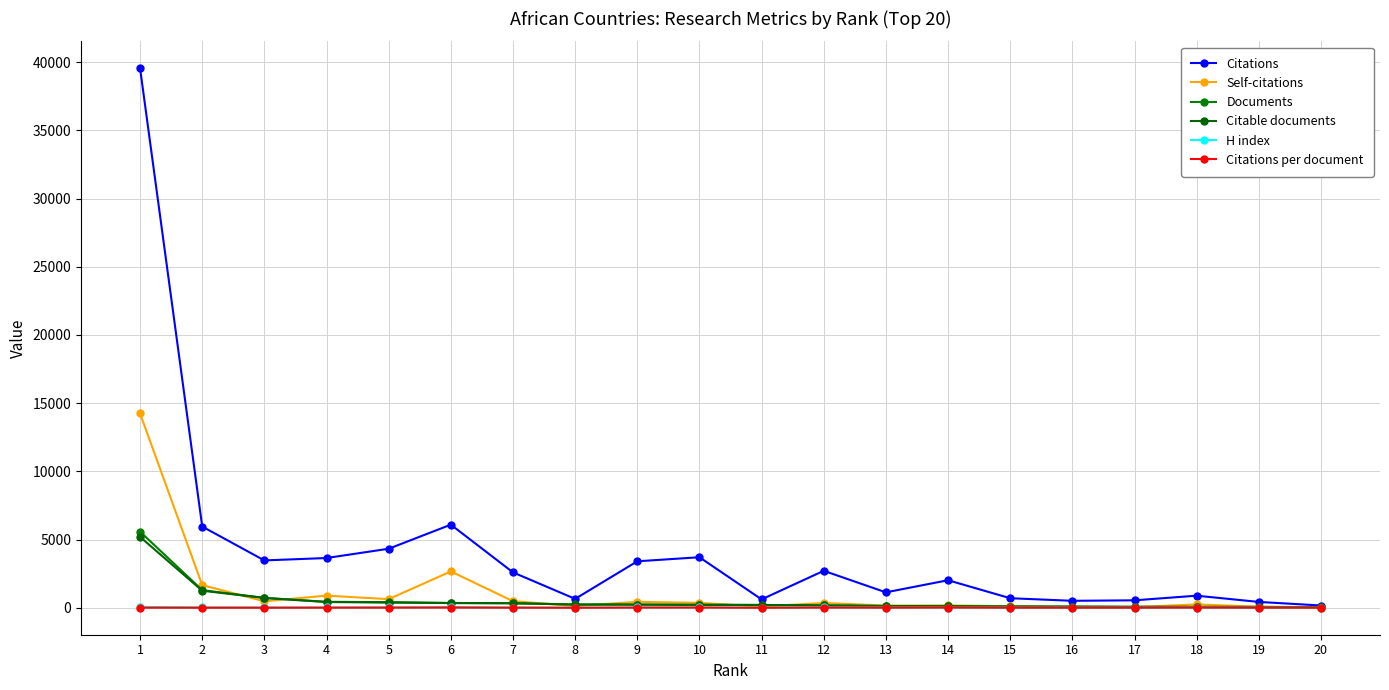

What is the value of the H index point at the 11th from the left?

12